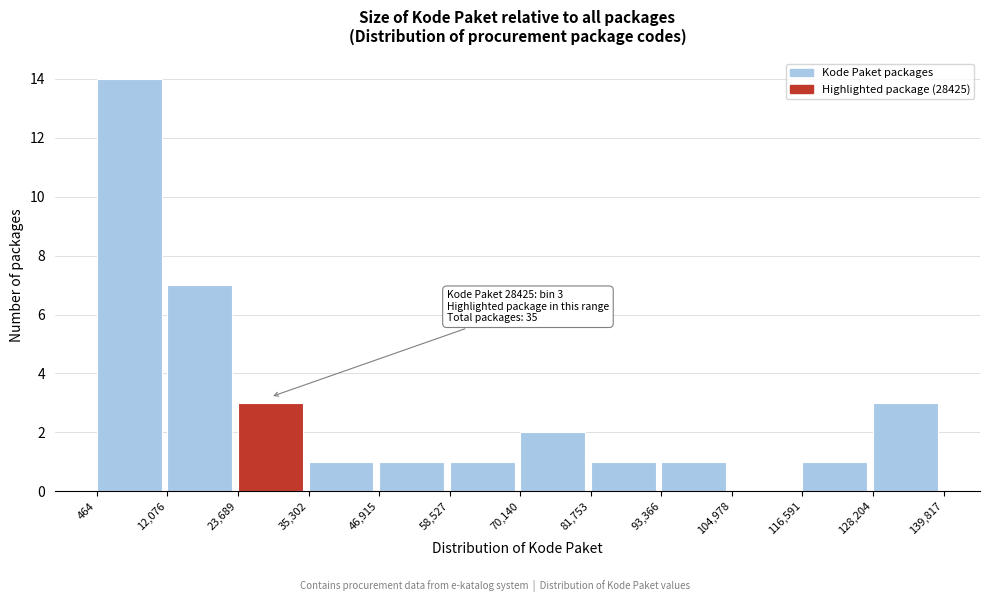

Over which range of the x-axis is the bar tallest?

464 to 12,076